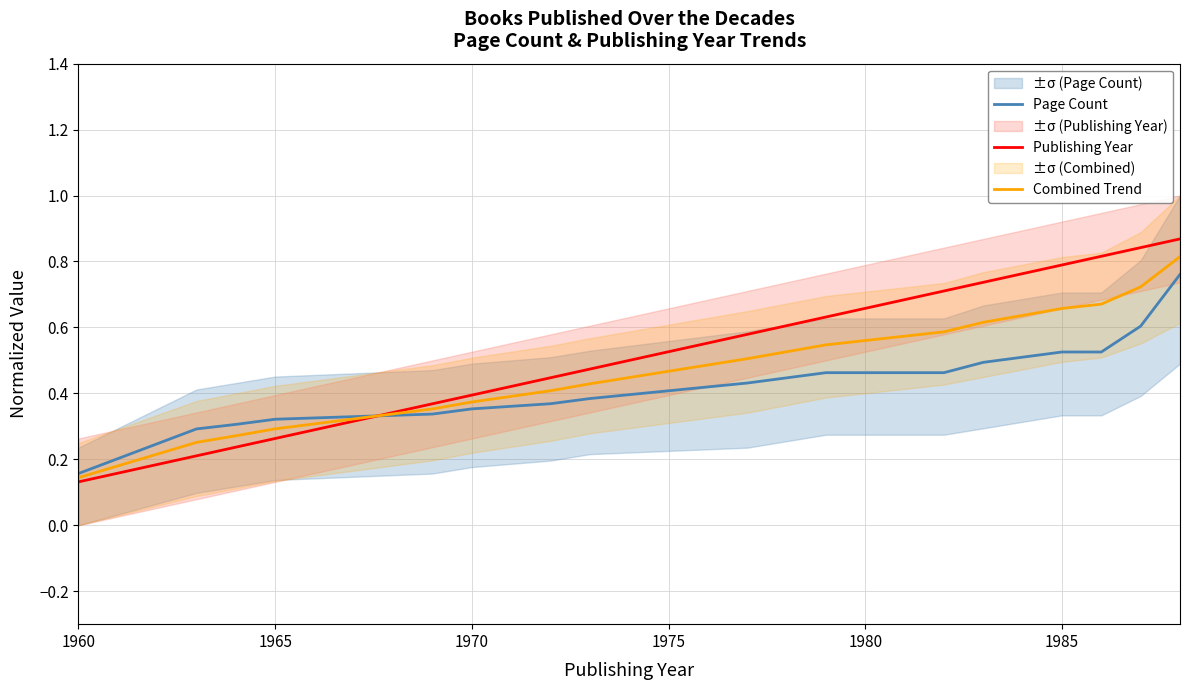

Where is Page Count nearest to the value 0?

1960